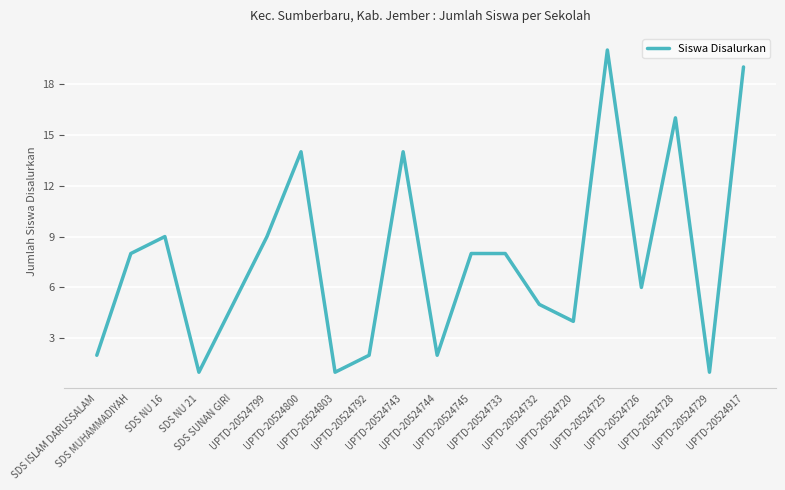

Reading left to right, what are all the values shown in this chart?

2	8	9	1	5	9	14	1	2	14	2	8	8	5	4	20	6	16	1	19